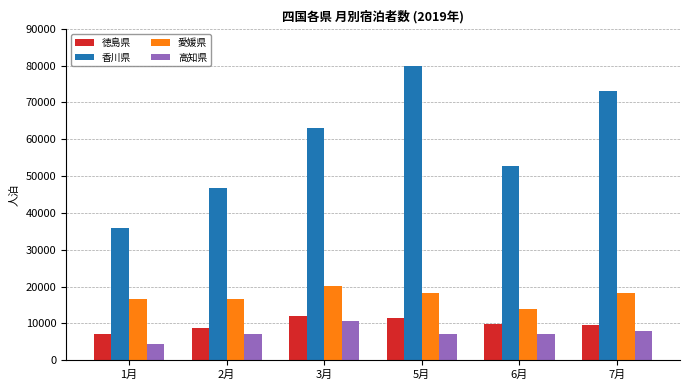

Read the 高知県 value at 6月, to the nearest 100.

7000